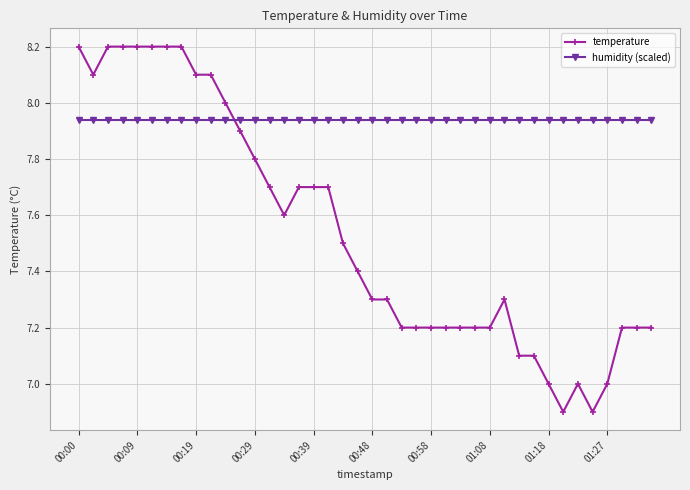

What is the greatest value displayed?

8.2